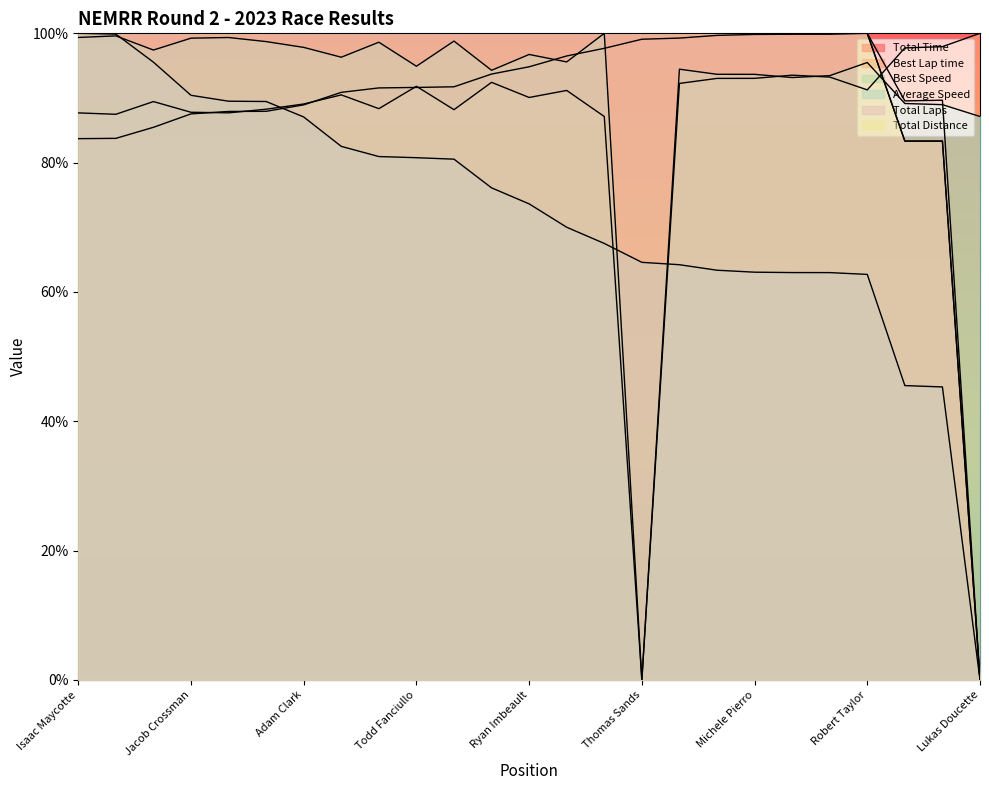

Does the chart display data point markers on the line(s)?

No